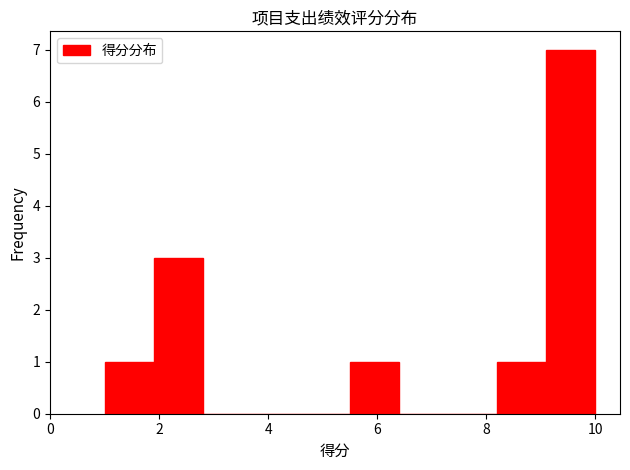

How tall is the bar that spans 8.2 to 9.1 on the x-axis? Neither the bar edges nor the heights are printed on the chart, so give them approximately, as read against the axes.

1